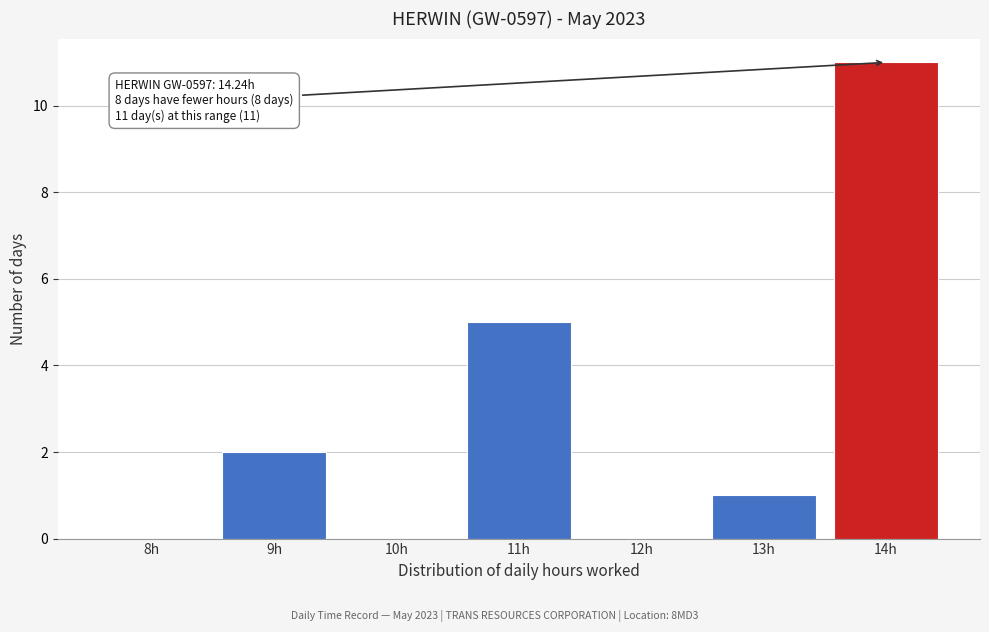

Reading right to left, extract all data points from this chart.

14h=11	13h=1	12h=0	11h=5	10h=0	9h=2	8h=0